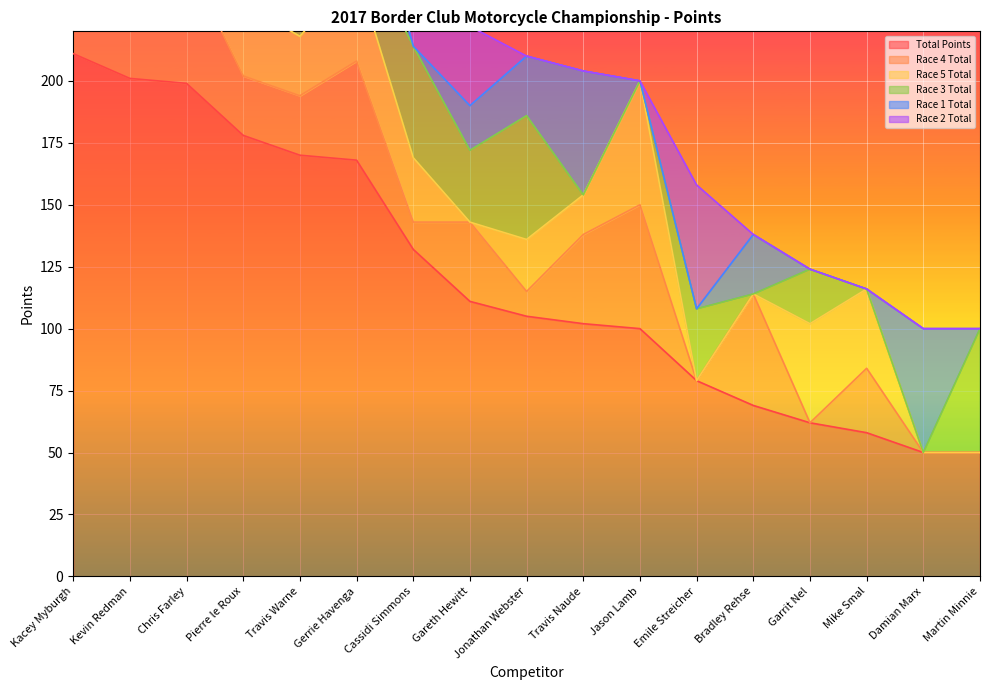

The Race 4 Total series shows -27 at Damian Marx. True or false?

False